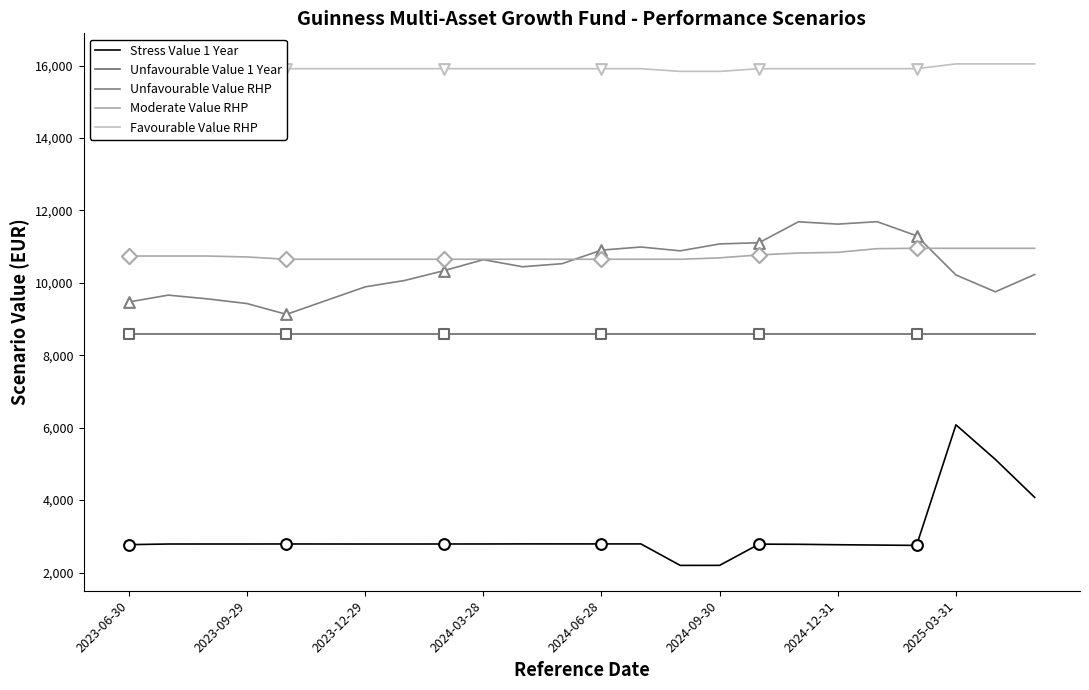

Which series has the largest Y range (max minus min)?

Stress Value 1 Year